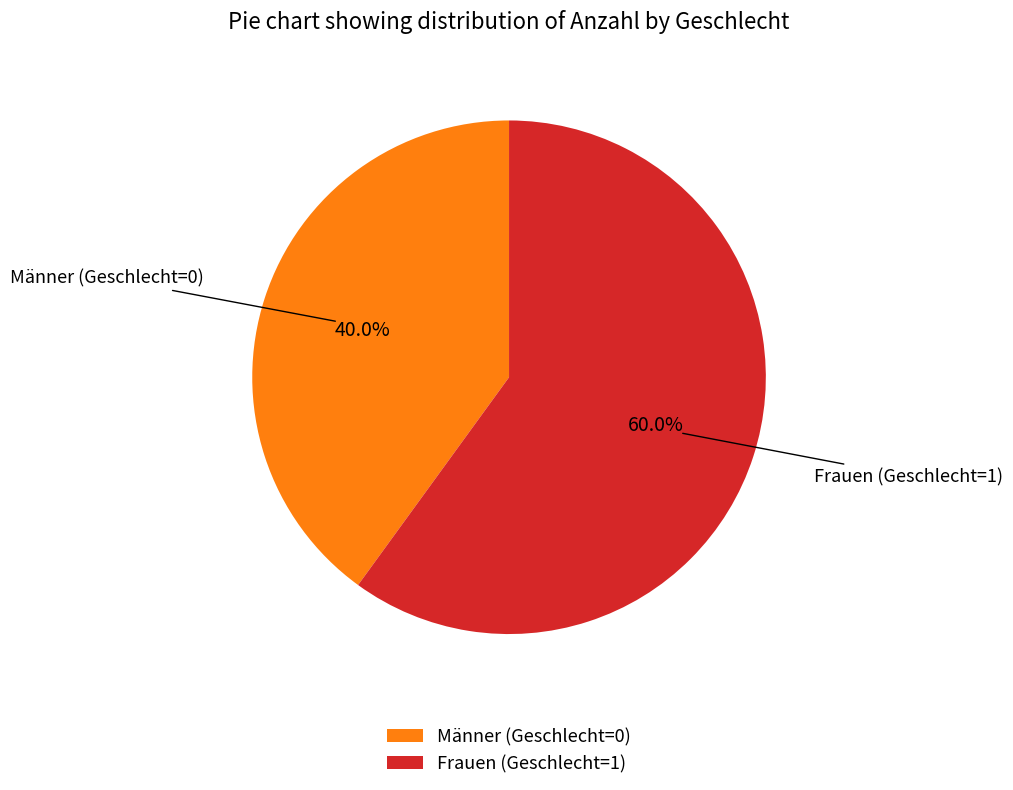

What is the largest slice in the pie chart?

Frauen (Geschlecht=1)